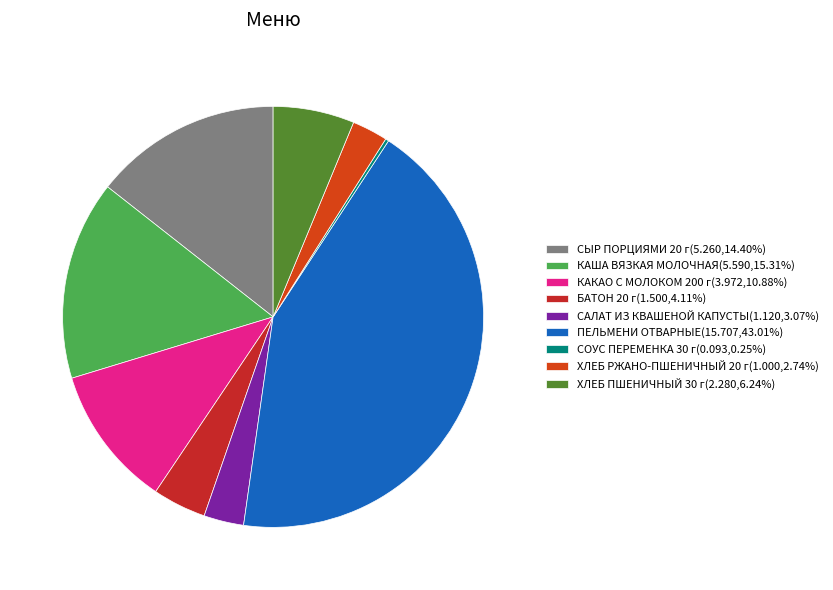

Does any single category account for the majority?

No